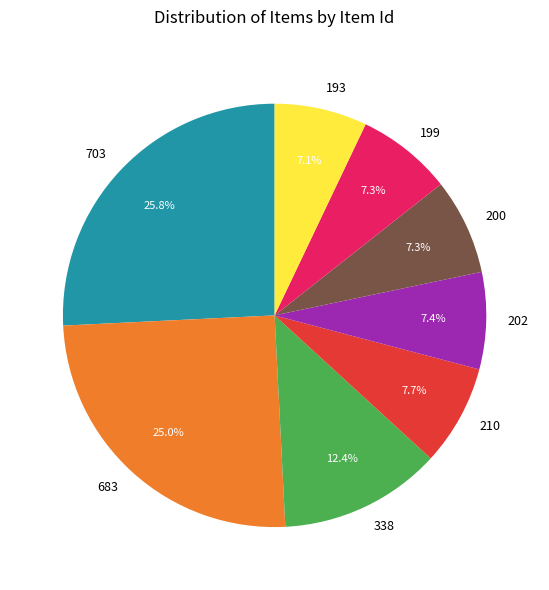

How many slices are in this pie chart?

8